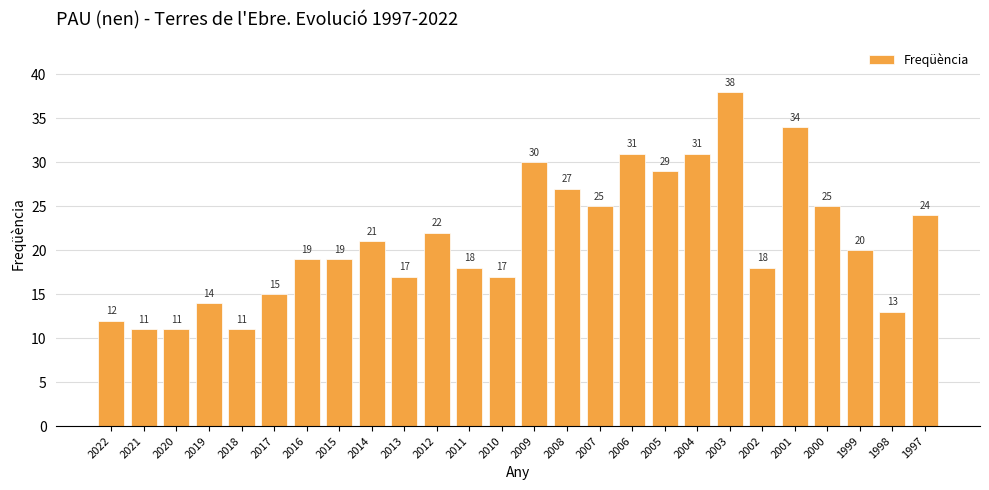

What is the value of the 4th bar from the left?

14